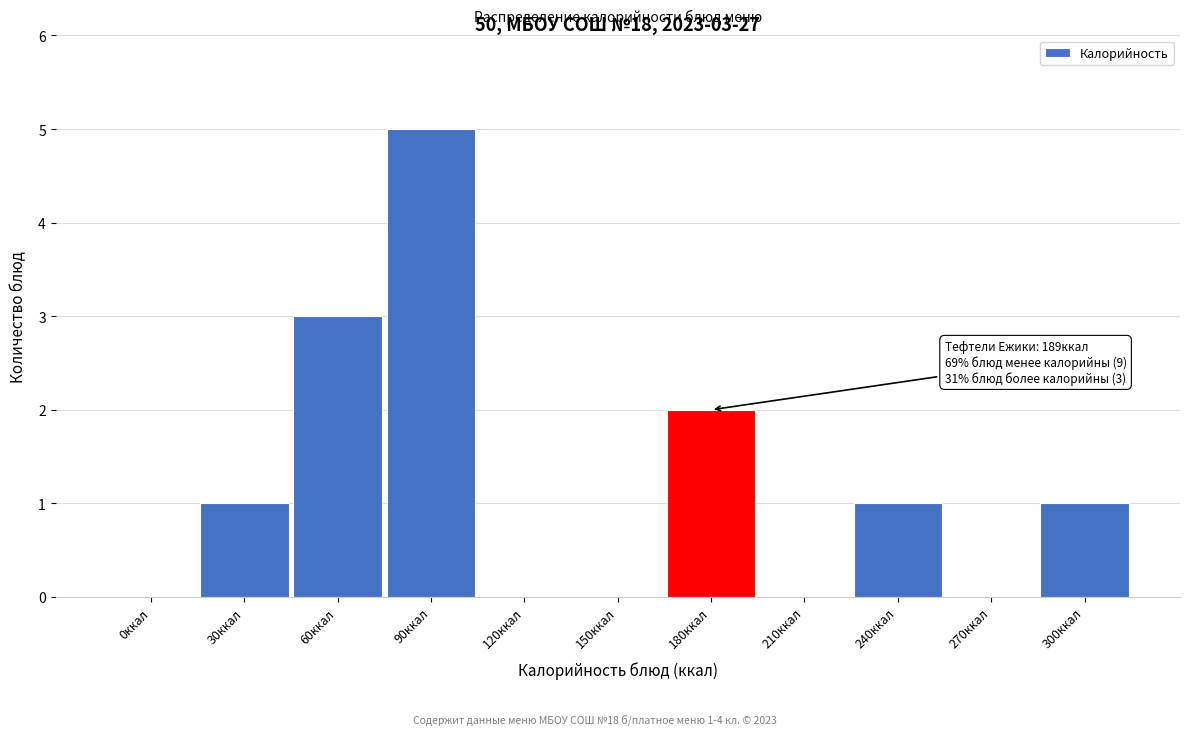

Reading left to right, what are all the values shown in this chart?

0ккал=0	30ккал=1	60ккал=3	90ккал=5	120ккал=0	150ккал=0	180ккал=2	210ккал=0	240ккал=1	270ккал=0	300ккал=1